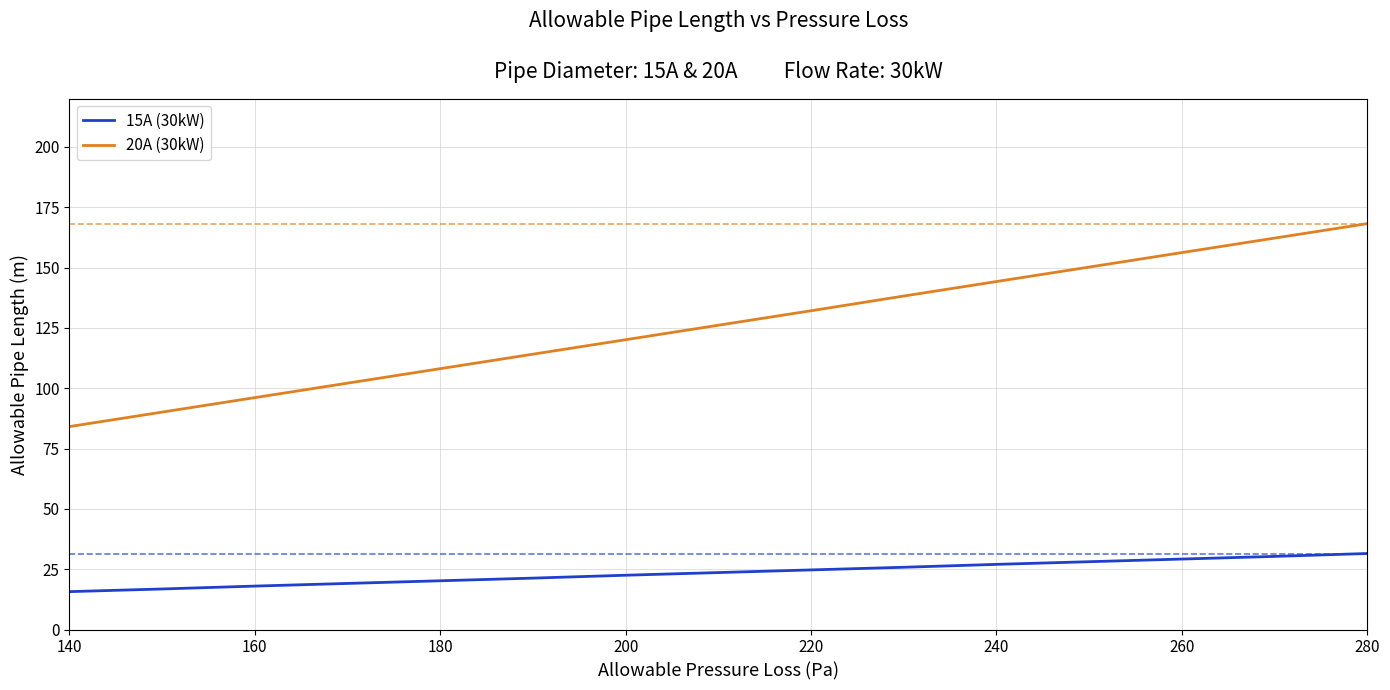

The 15A (30kW) series shows 32.4 at 280. True or false?

False